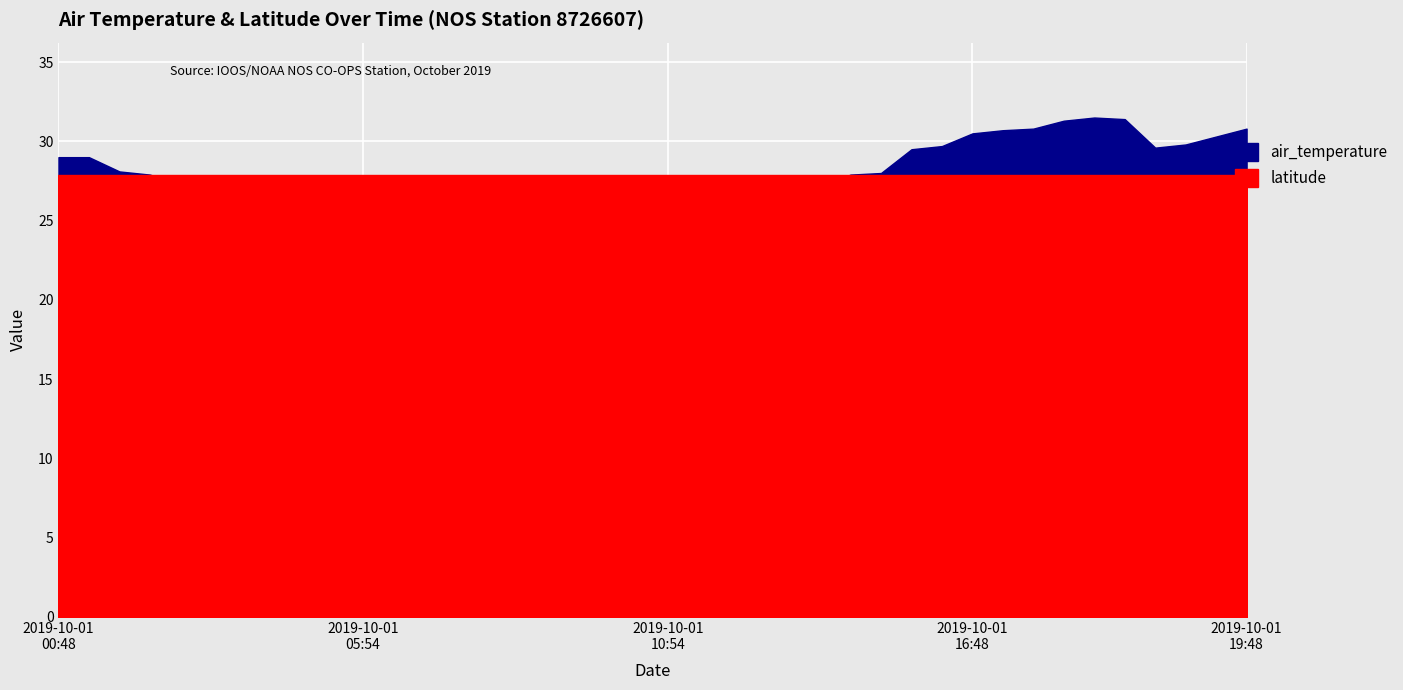

At which category is the sum across all series the highest?

2019-10-01T17:54